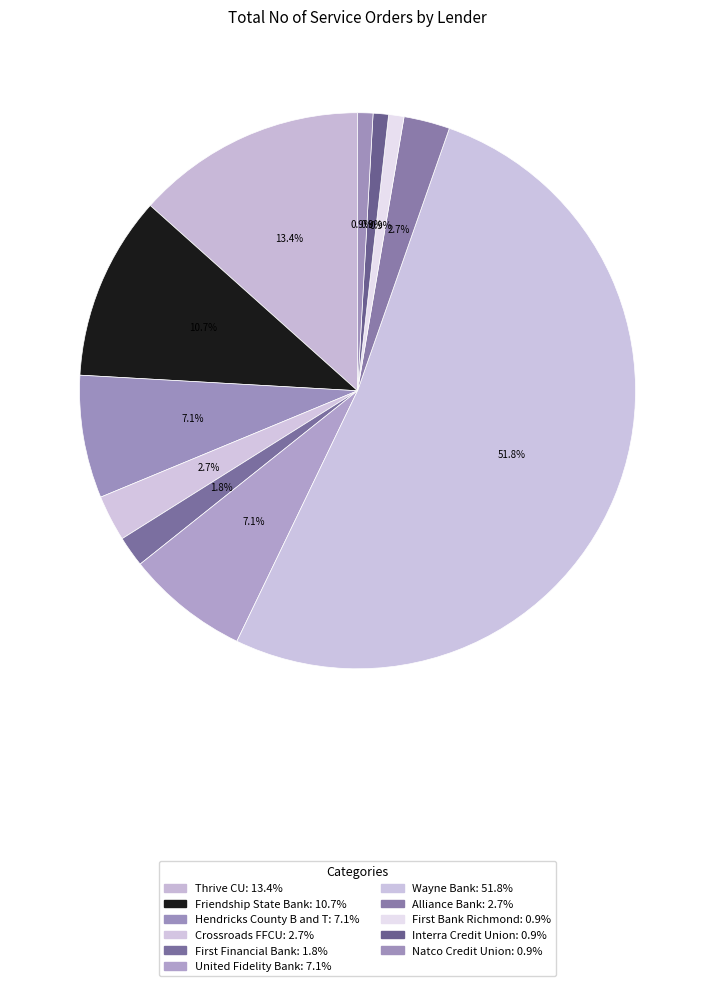

To the nearest percent, what portion does Thrive CU represent?

13%